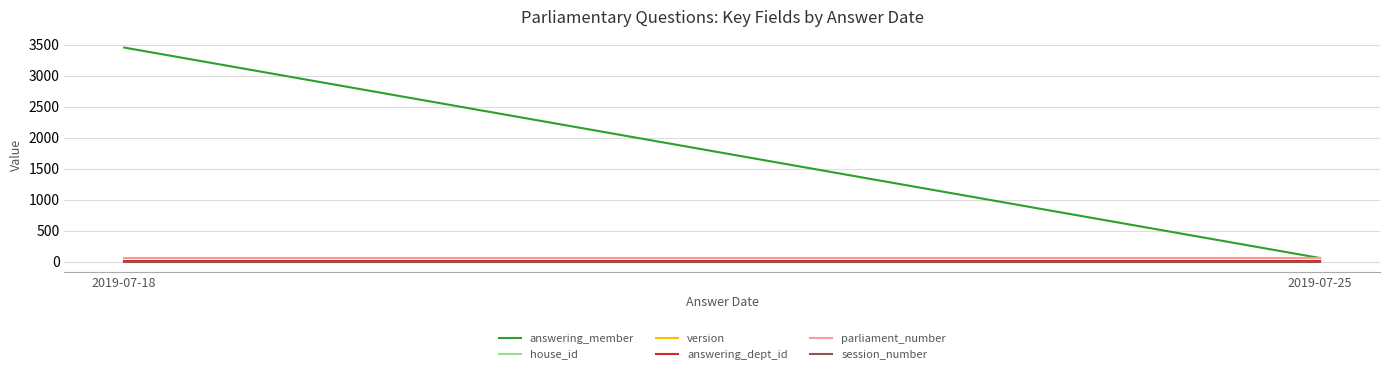

Which series has the largest total across all categories?

answering_member